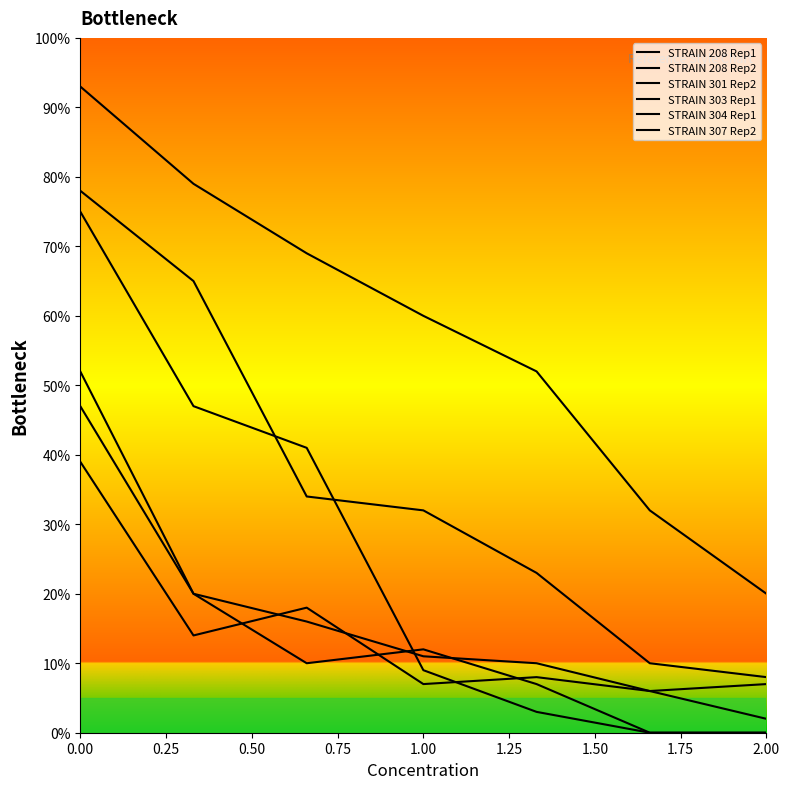

Does the chart display data point markers on the line(s)?

No